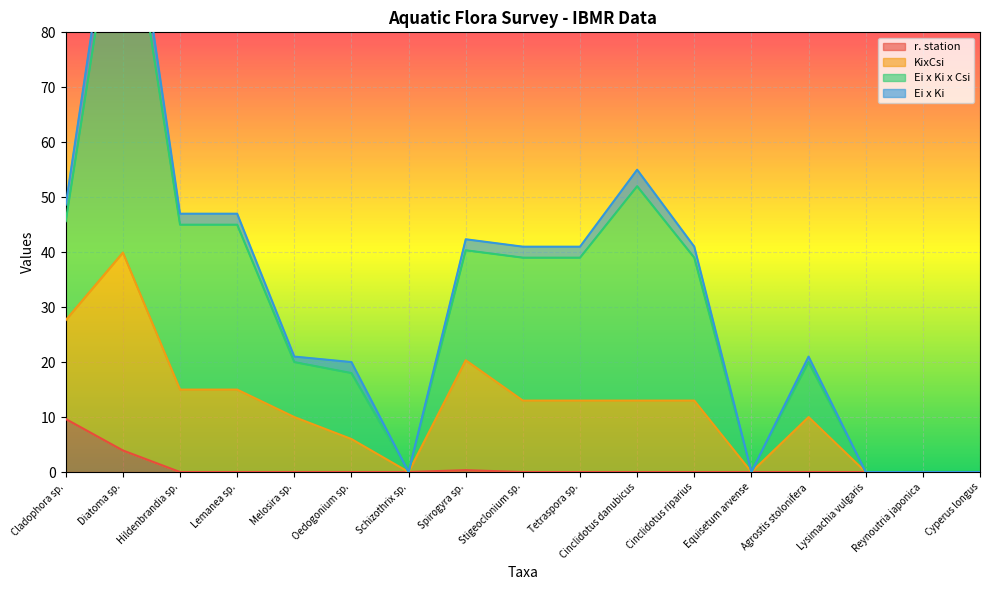

At which label does r. station reach its minimum?

Stigeoclonium sp.